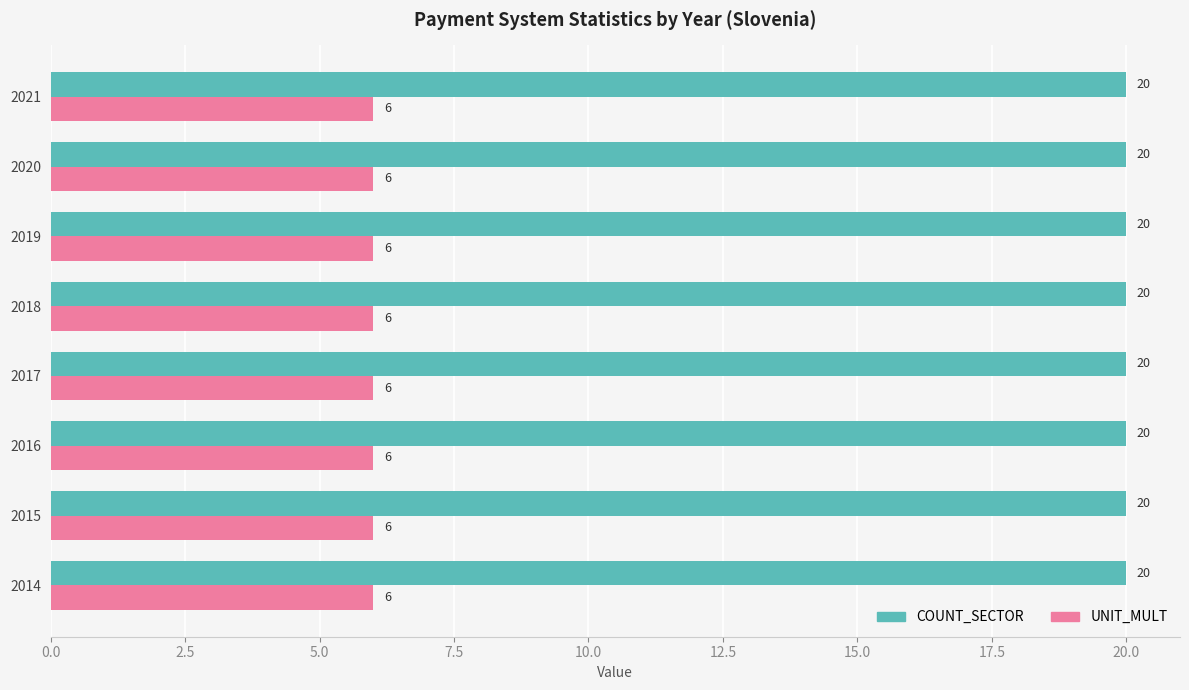

What is the greatest value displayed?

20